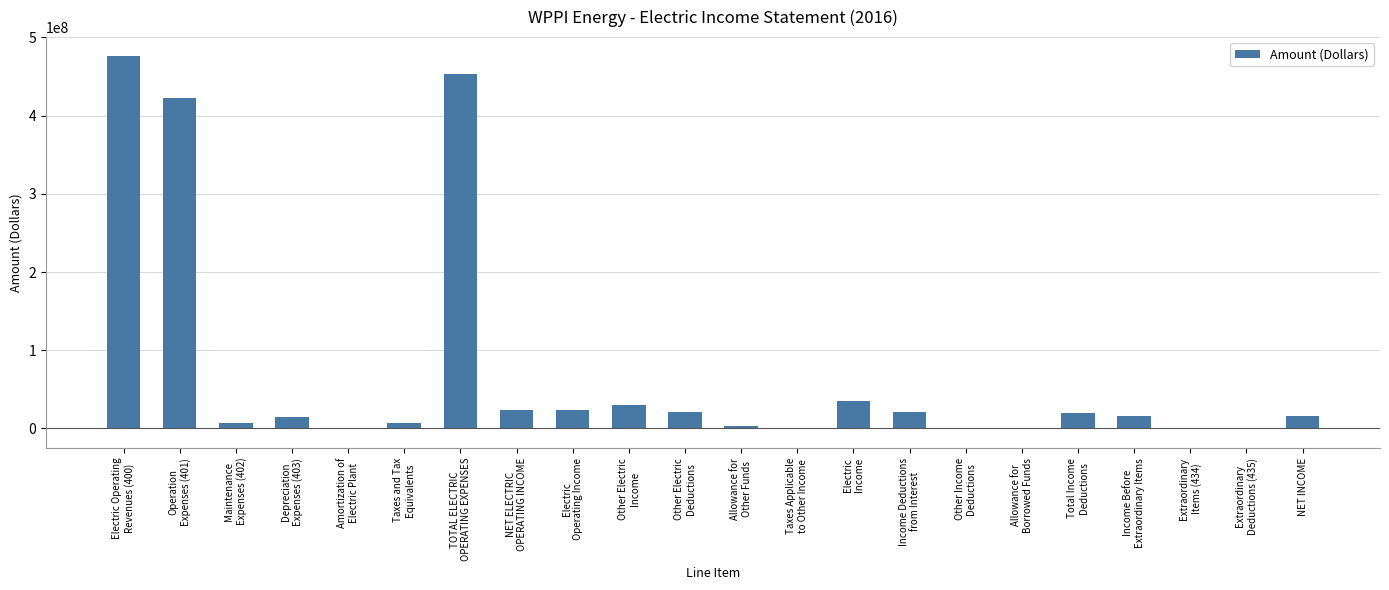

Where does the data first go above 15397402?

Electric Operating
Revenues (400)